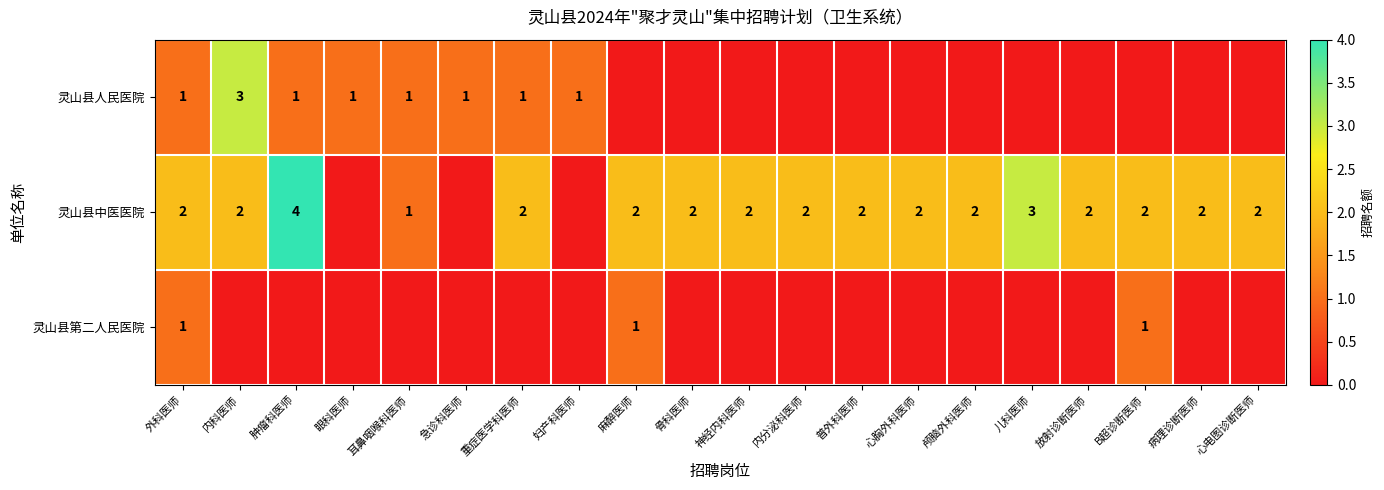

Is the value of 灵山县中医医院 at 内科医师 greater than the value of 灵山县第二人民医院 at 外科医师?

Yes